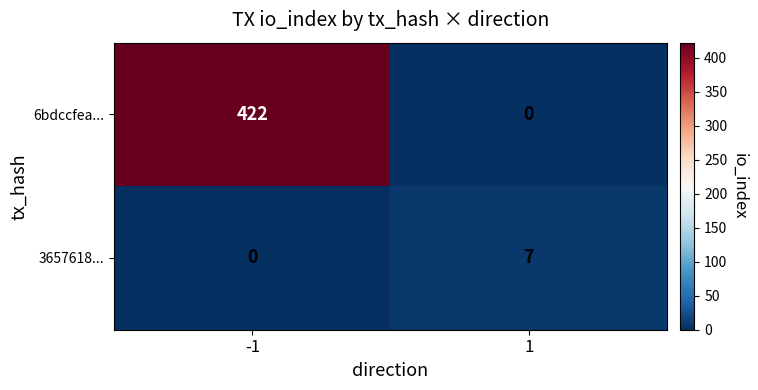

How many values in the 6bdccfea... series are below 422?

1